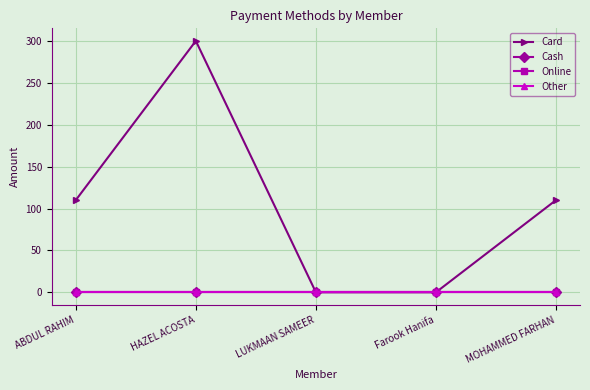

Reading right to left, transcribe all the data shown in this chart.

Card: MOHAMMED FARHAN=110	Farook Hanifa=0	LUKMAAN SAMEER=0	HAZEL ACOSTA=300	ABDUL RAHIM=110
Cash: MOHAMMED FARHAN=0	Farook Hanifa=0	LUKMAAN SAMEER=0	HAZEL ACOSTA=0	ABDUL RAHIM=0
Online: MOHAMMED FARHAN=0	Farook Hanifa=0	LUKMAAN SAMEER=0	HAZEL ACOSTA=0	ABDUL RAHIM=0
Other: MOHAMMED FARHAN=0	Farook Hanifa=0	LUKMAAN SAMEER=0	HAZEL ACOSTA=0	ABDUL RAHIM=0